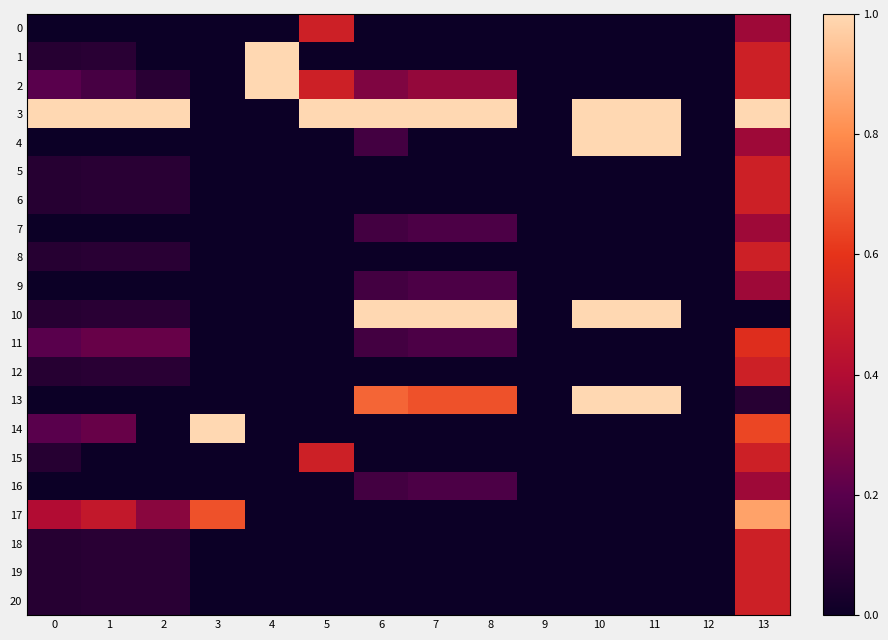

List the series in order of their peak value, highest first.

1, 2, 3, 4, 10, 13, 14, 17, 11, 0, 5, 6, 8, 12, 15, 18, 19, 20, 7, 9, 16